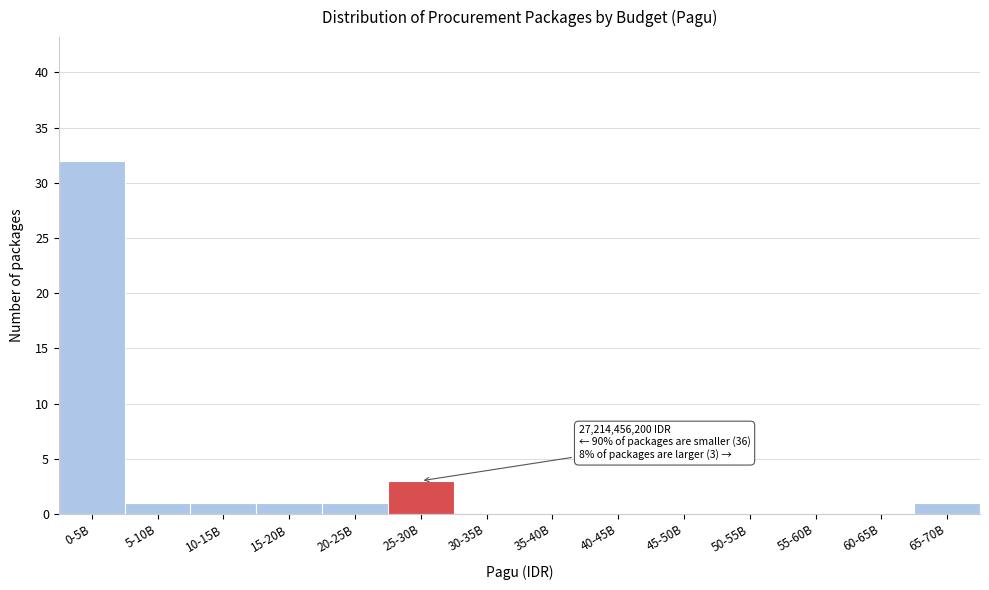

Reading left to right, what are all the values shown in this chart?

0-5B=32	5-10B=1	10-15B=1	15-20B=1	20-25B=1	25-30B=3	30-35B=0	35-40B=0	40-45B=0	45-50B=0	50-55B=0	55-60B=0	60-65B=0	65-70B=1